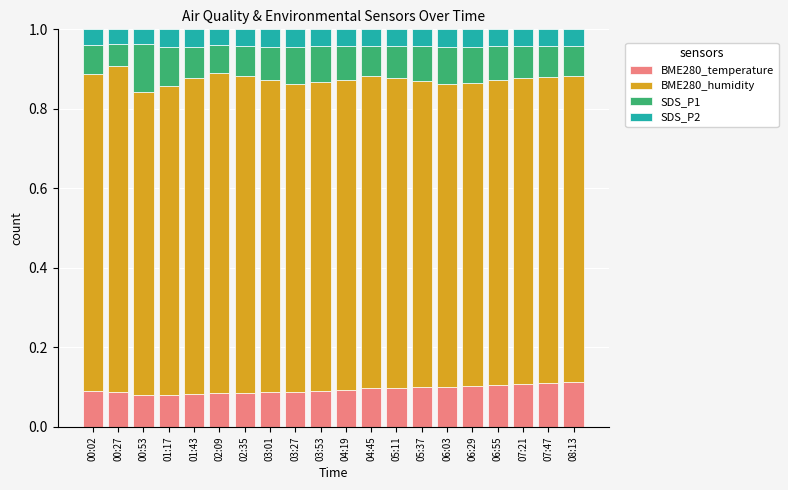

What is the total value across all series at 04:19?

1.0